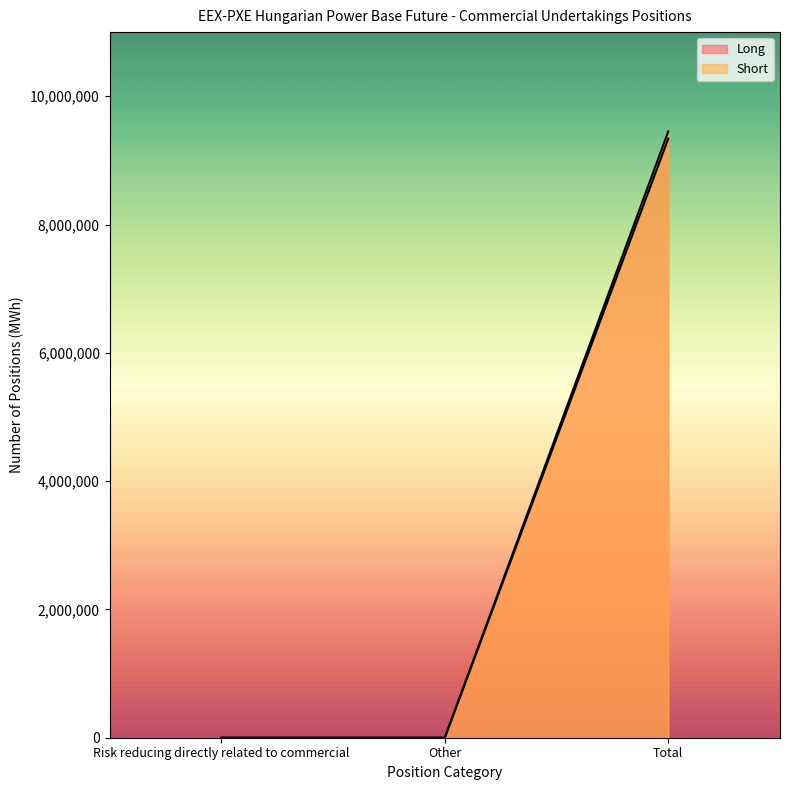

At how many categories does at least one series exceed 5365056?

1